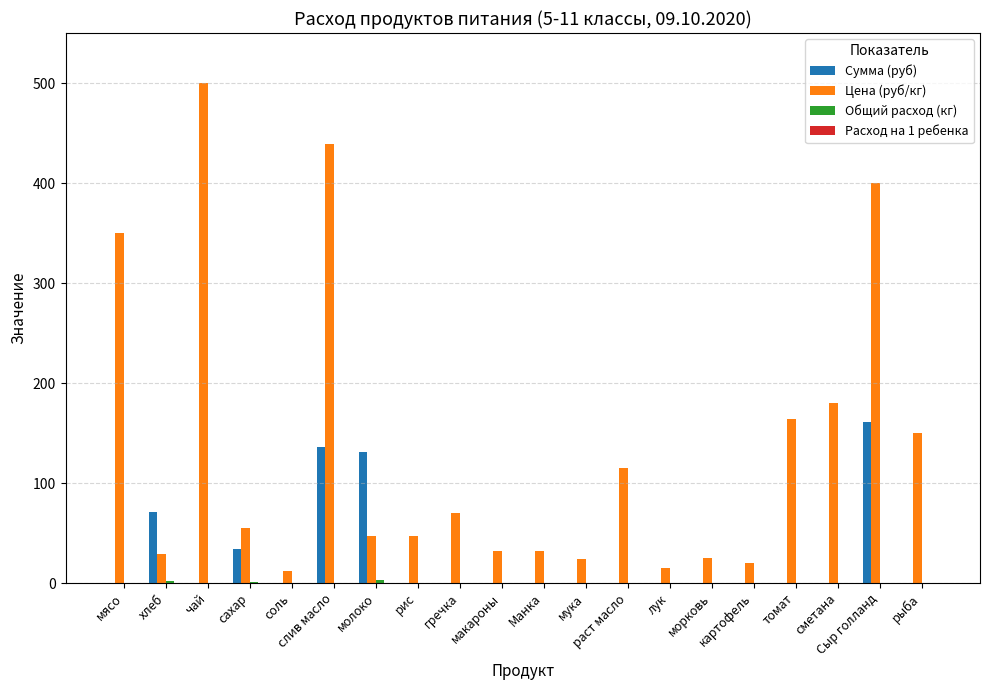

What is the maximum value shown in the chart?

500.0